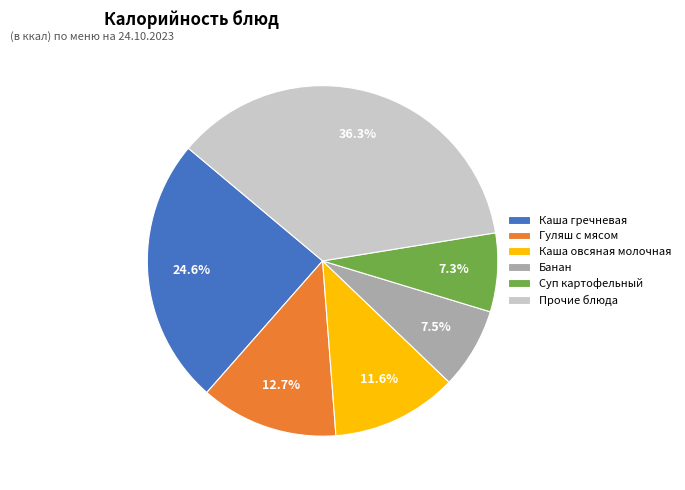

Is there any slice that represents more than half of the pie?

No